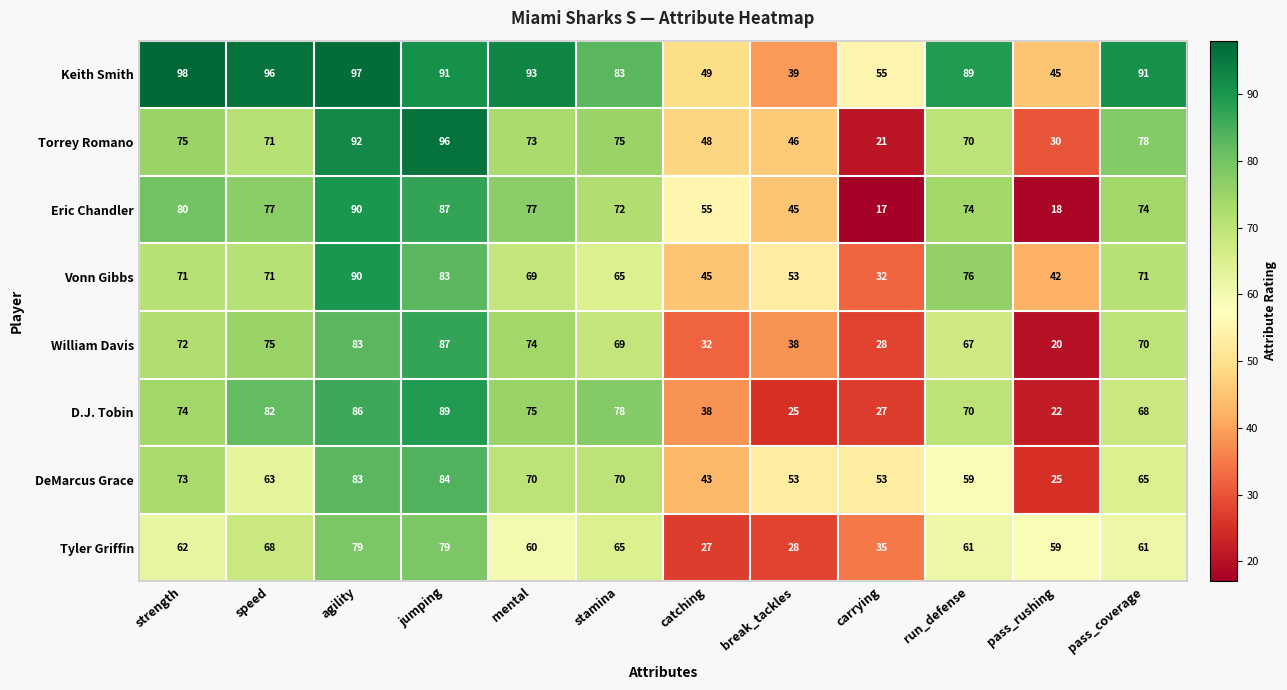

At catching, list the series in order from largest to smallest.

Eric Chandler, Keith Smith, Torrey Romano, Vonn Gibbs, DeMarcus Grace, D.J. Tobin, William Davis, Tyler Griffin